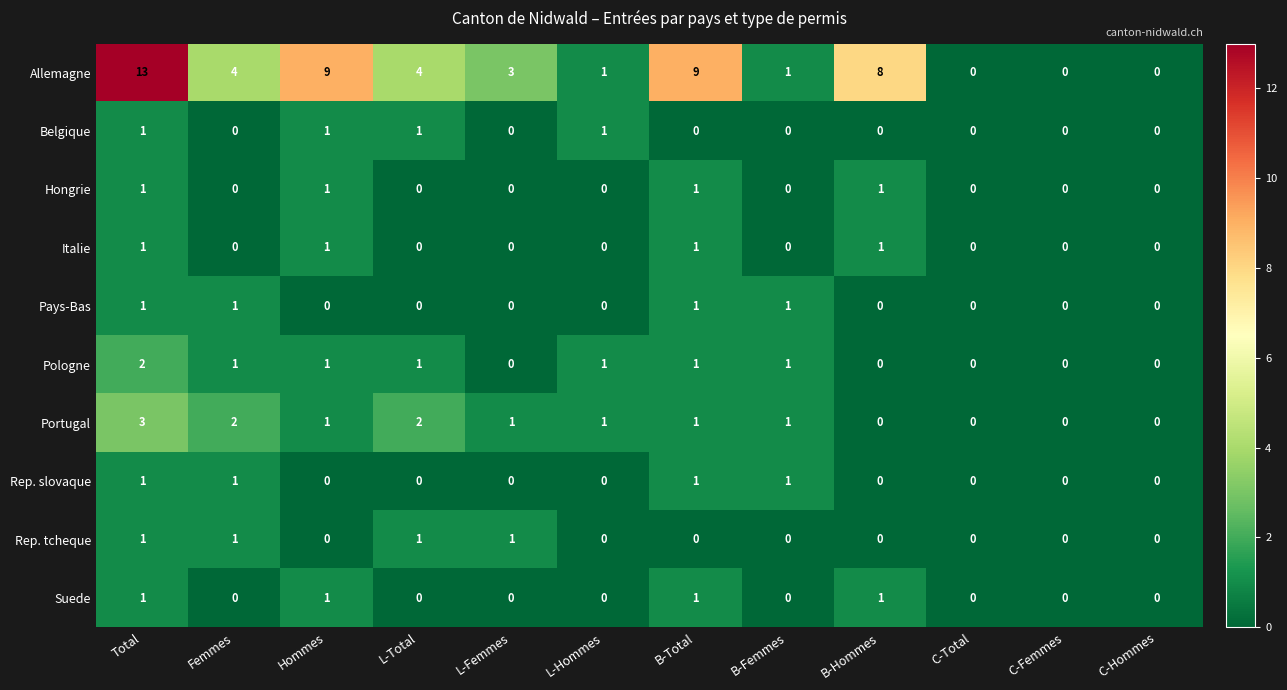

The value of Pologne at Hommes is 1. True or false?

True